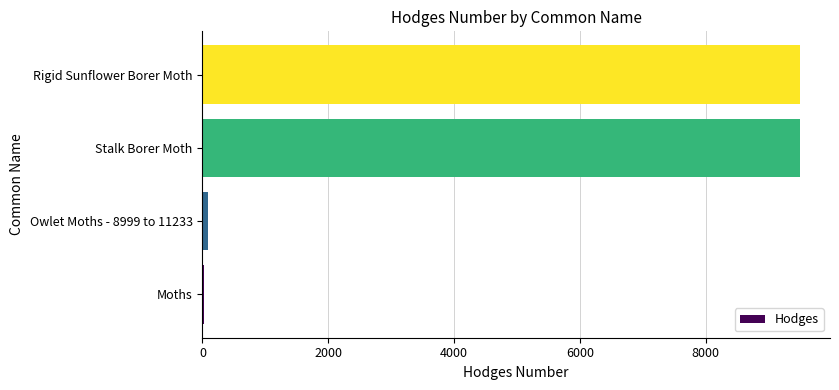

True or false: the data shows 5099.4 at Stalk Borer Moth.

False